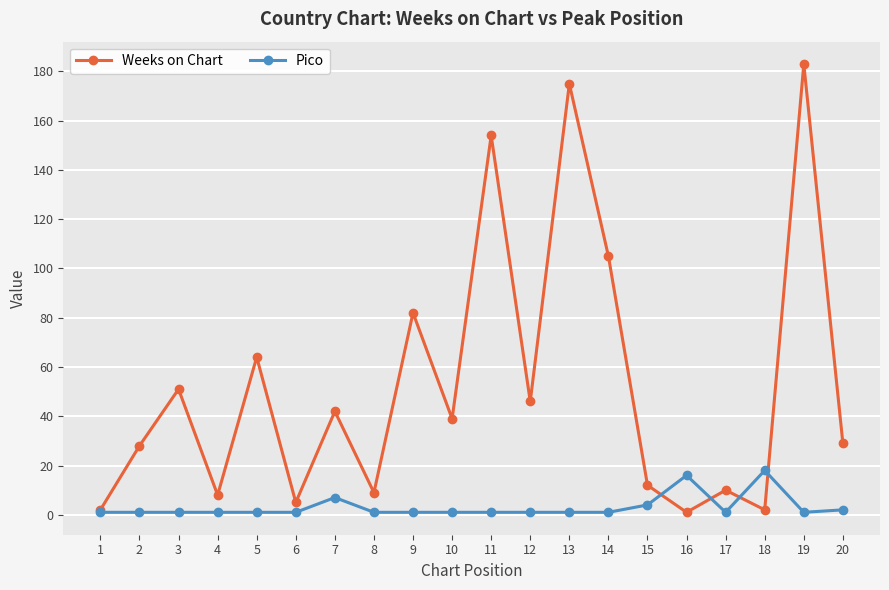

At 16, list the series in order from smallest to largest.

Weeks on Chart, Pico